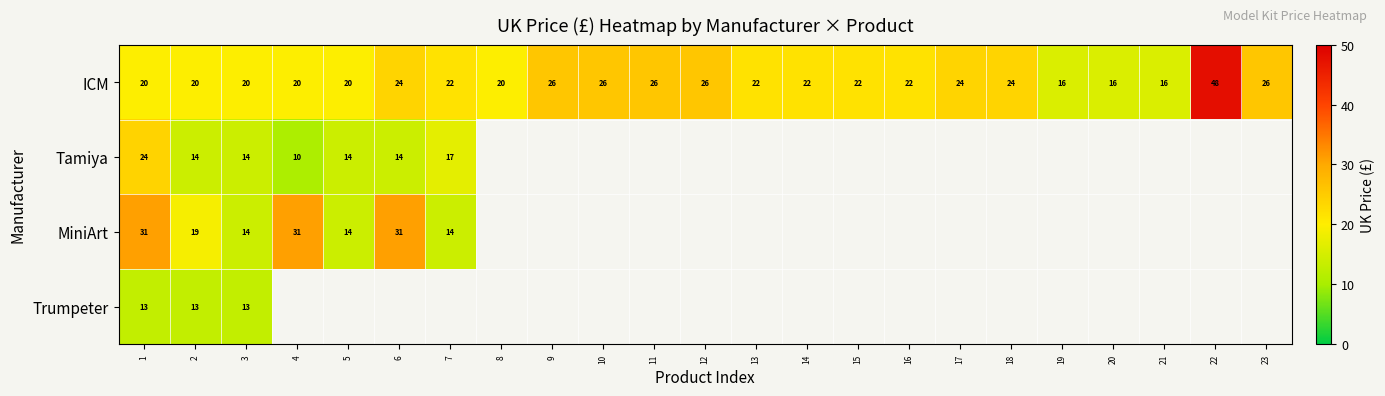

True or false: ICM has a value of 20.0 at 5.

True